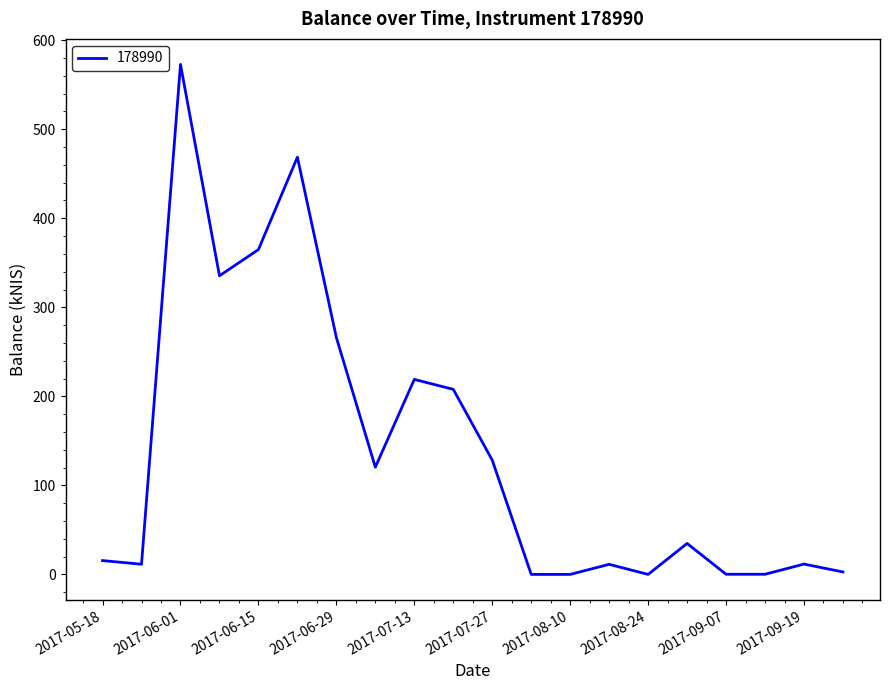

What is the maximum value shown in the chart?

572.9